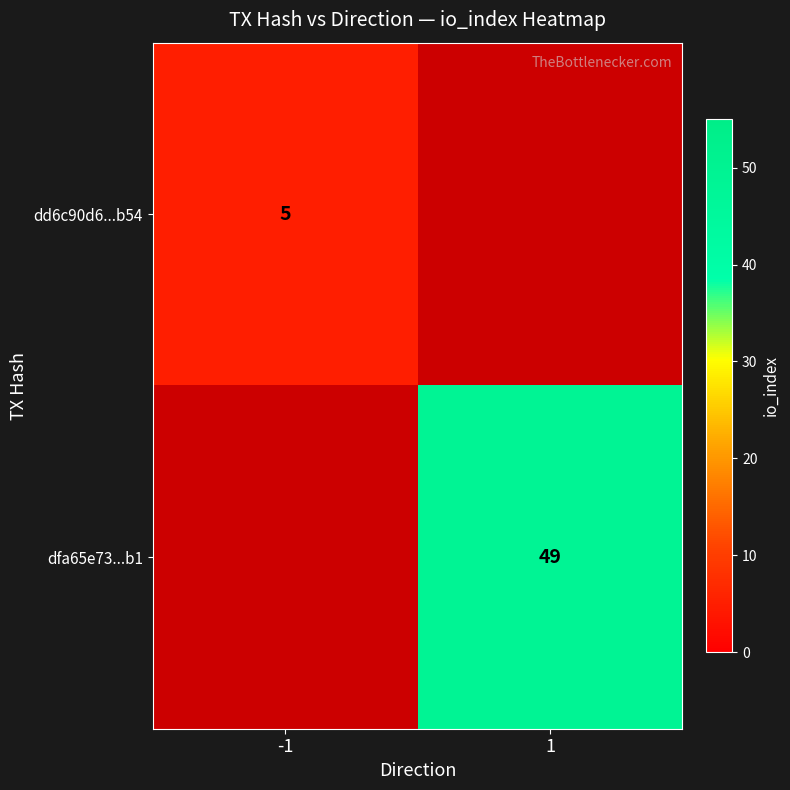

What is the average value of the dfa65e73...b1 series?

24